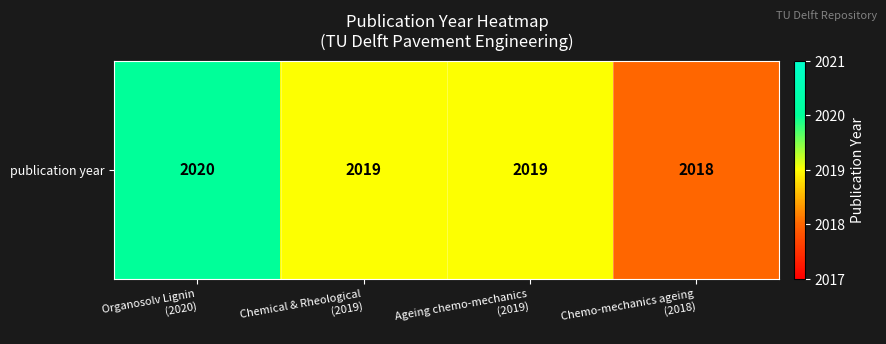

Which label corresponds to the largest value in the chart?

Organosolv Lignin
(2020)